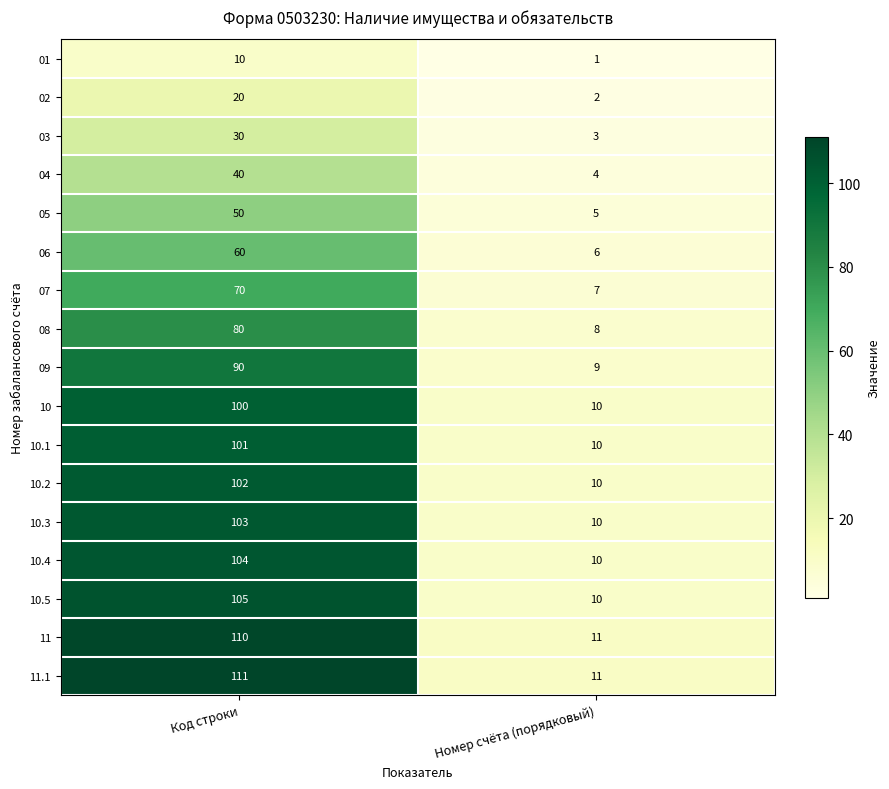

Which series has the largest range (max minus min)?

11.1